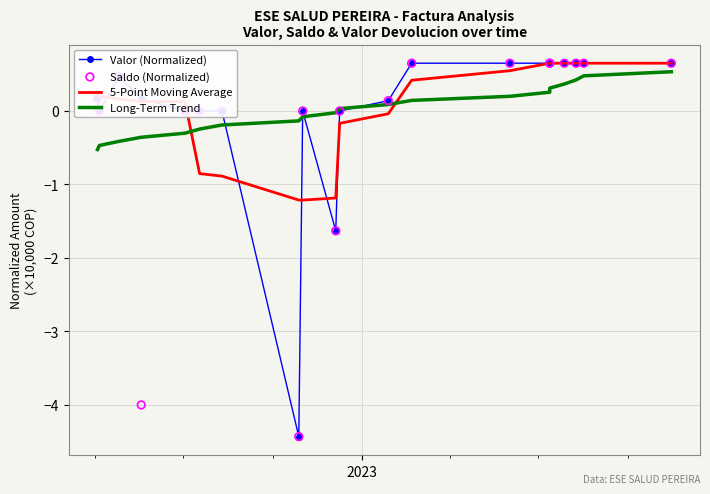

Is the value of 5-Point Moving Average at 2022 greater than the value of Valor (Normalized) at 15?

No